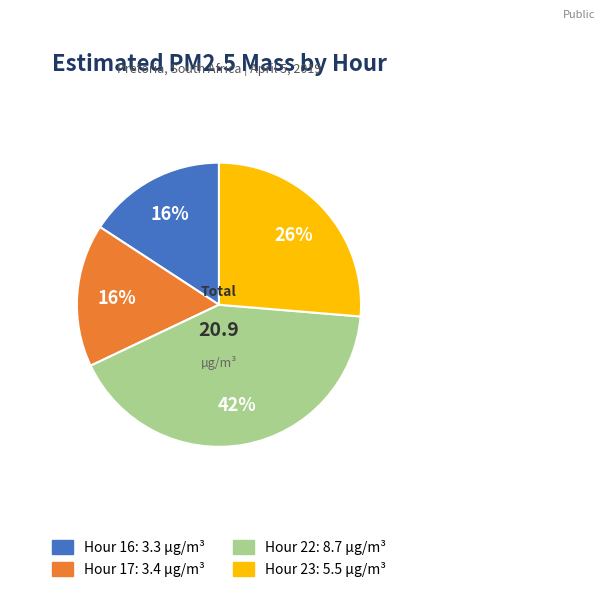

Does Hour 17 represent more than half of the total?

No